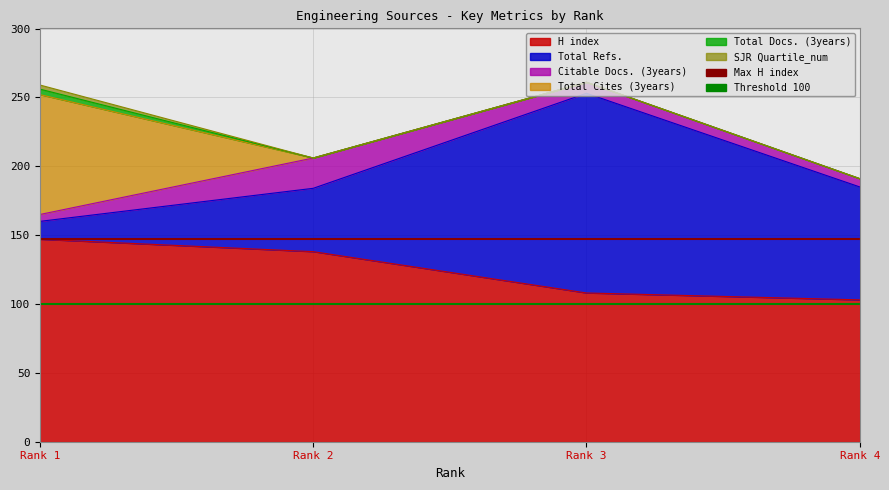

The value of Threshold 100 at Rank 1 is 177. True or false?

False